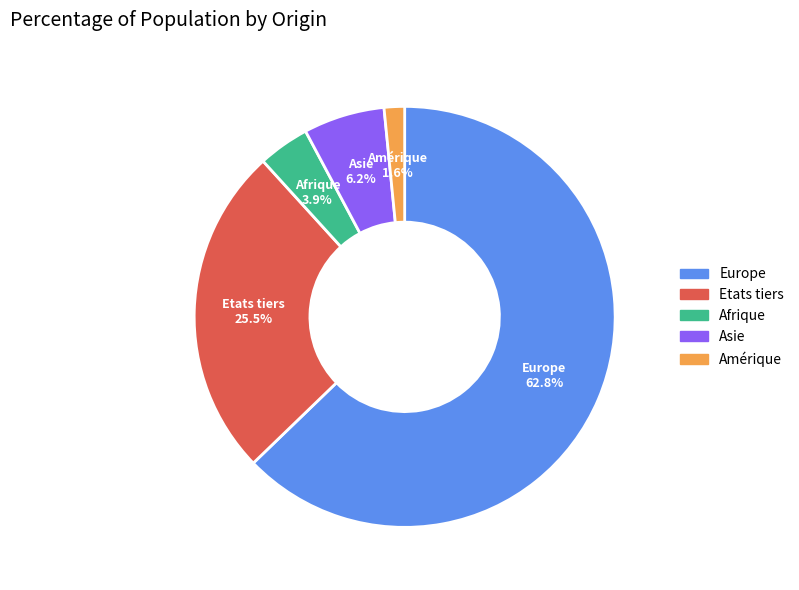

Which slice is the smallest?

Amérique